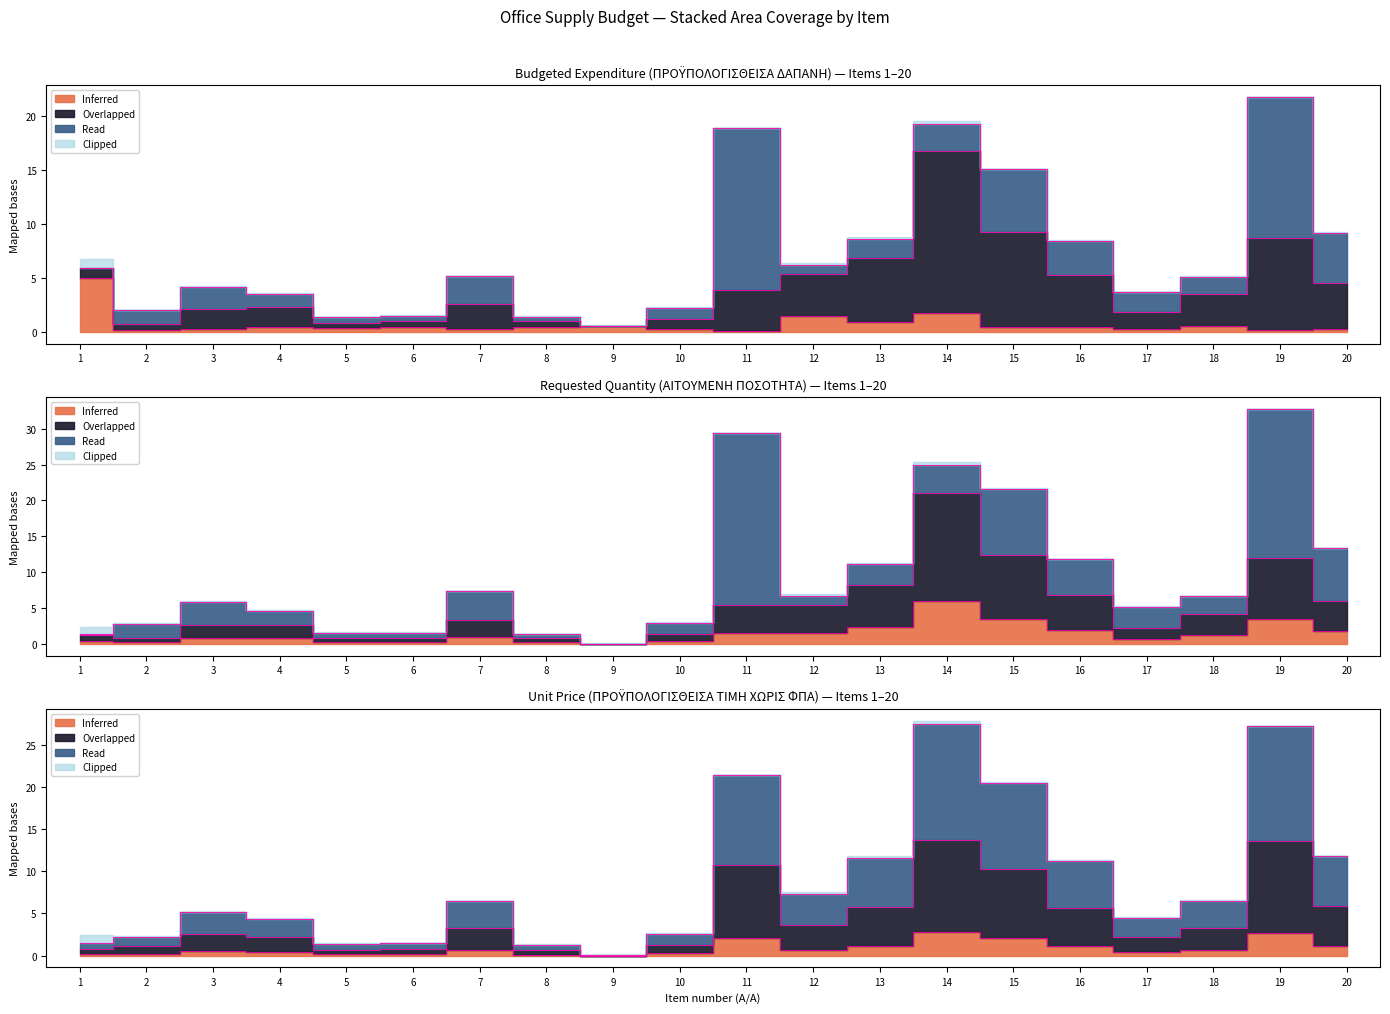

What is the sum of all Inferred values?

97.7